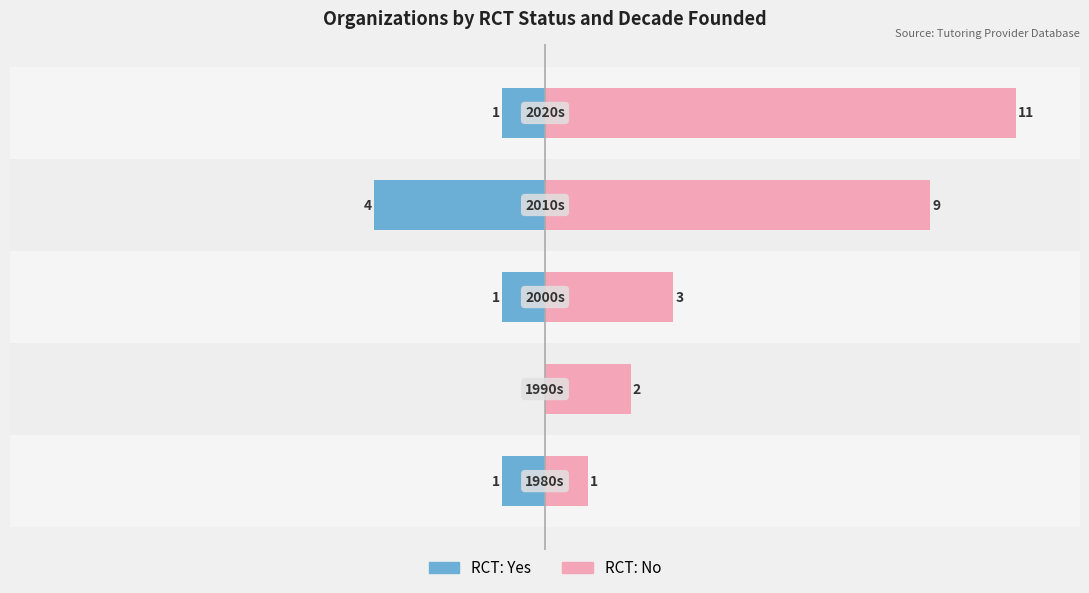

Reading right to left, what are all the values shown in this chart?

RCT: Yes: -1	-4	-1	0	-1
RCT: No: 11	9	3	2	1